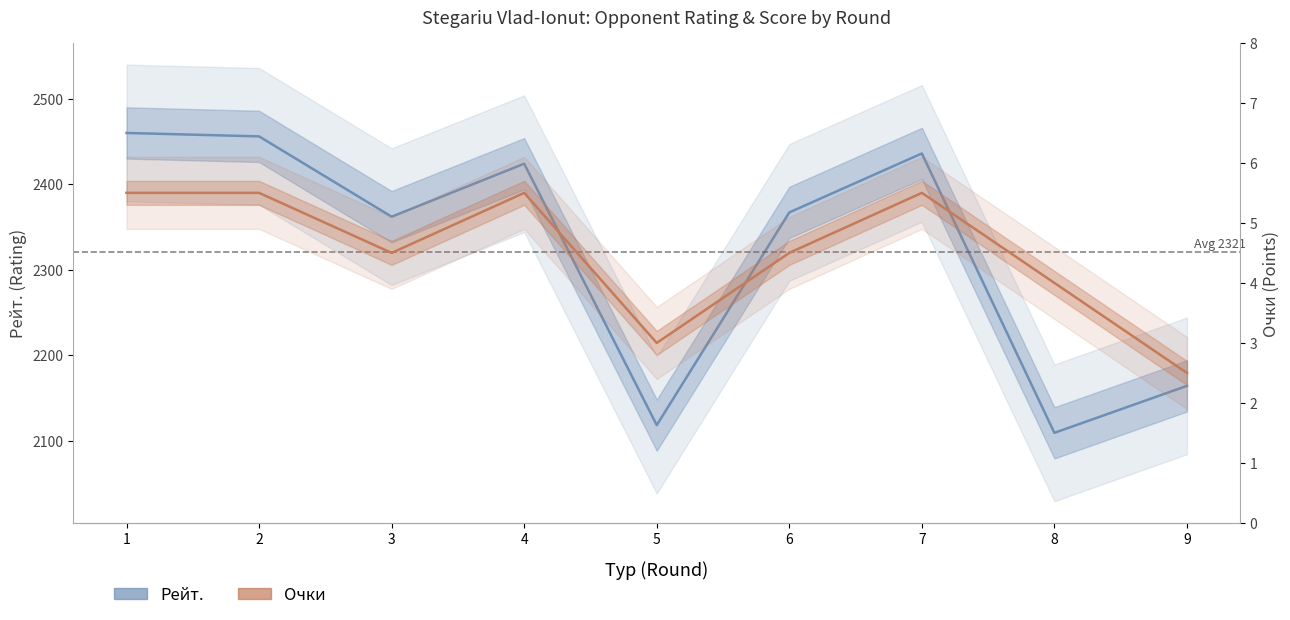

How many values in the Очки series are below 4?

2